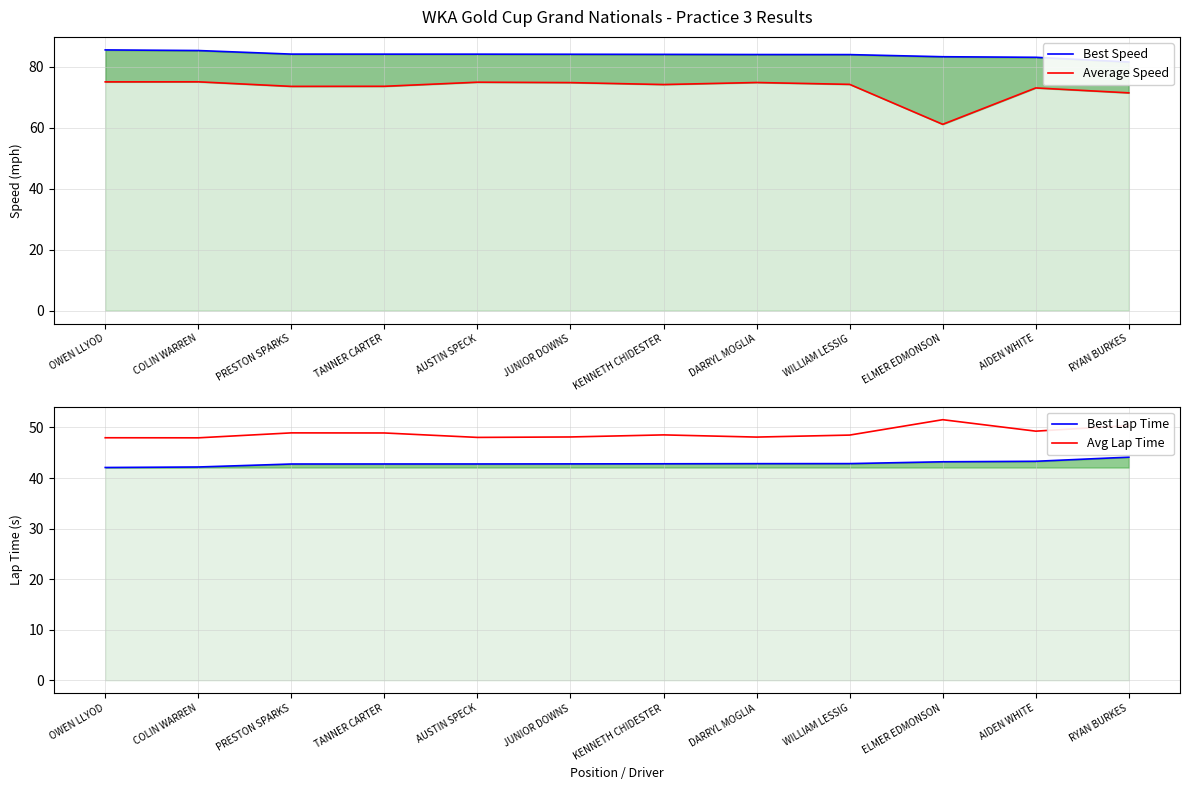

What are all the series names shown in the legend?

Best Speed, Average Speed, Best Lap Time, Avg Lap Time